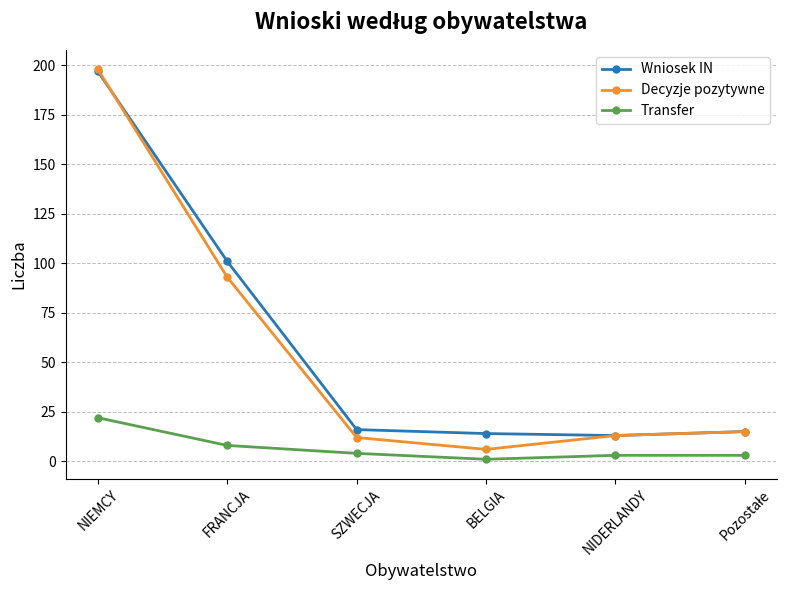

At how many categories does at least one series exceed 72?

2